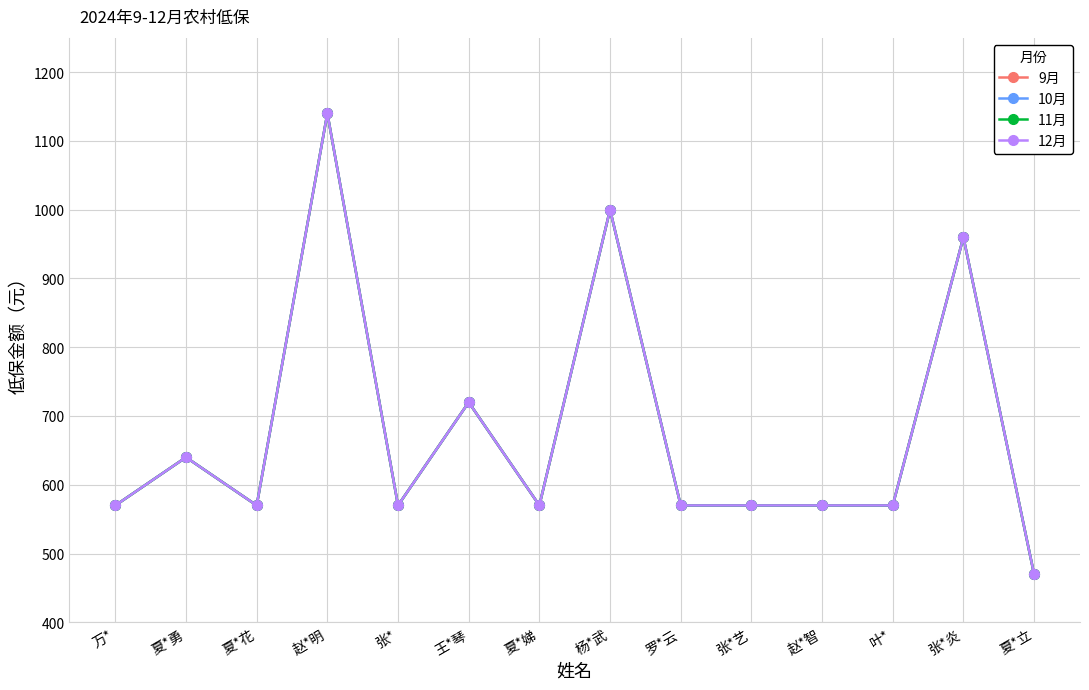

Is this an area chart (filled region under the line)?

No